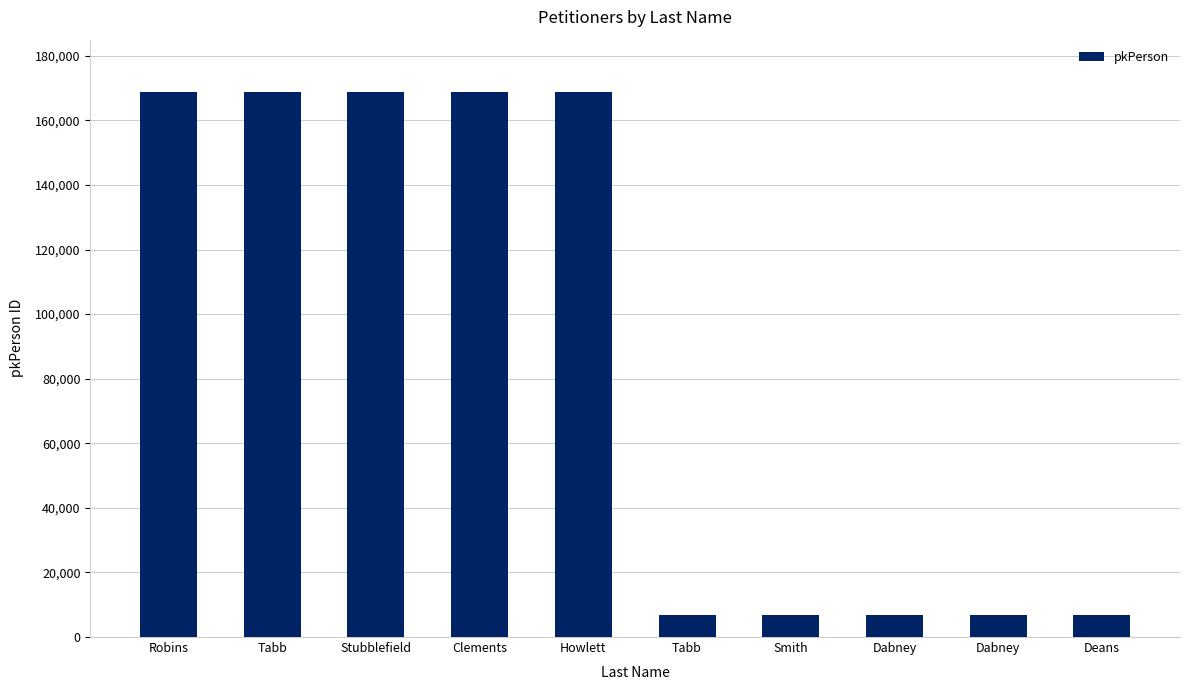

What is the greatest value displayed?

168803